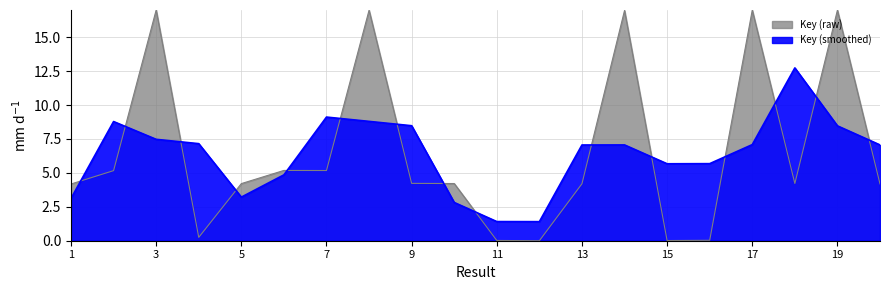

Rank the categories by value from highest to lowest.

3, 17, 19, 8, 14, 6, 7, 2, 9, 18, 10, 5, 13, 20, 1, 4, 16, 11, 15, 12